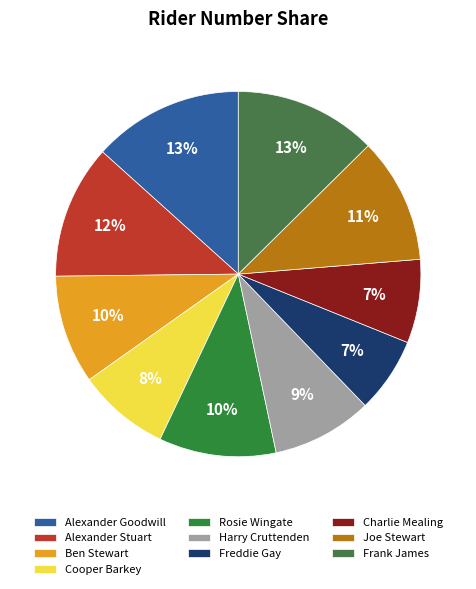

True or false: Charlie Mealing accounts for 7% of the total.

True